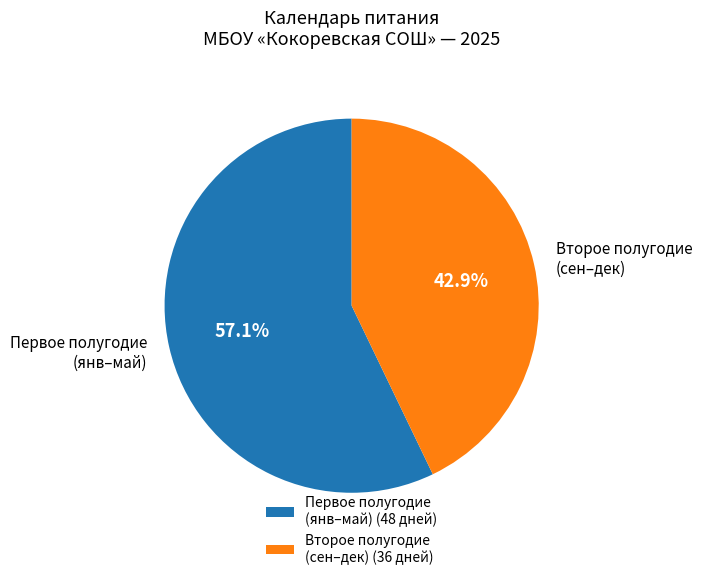

Combined, do Первое полугодие (янв–май) and Второе полугодие (сен–дек) account for over 50%?

Yes